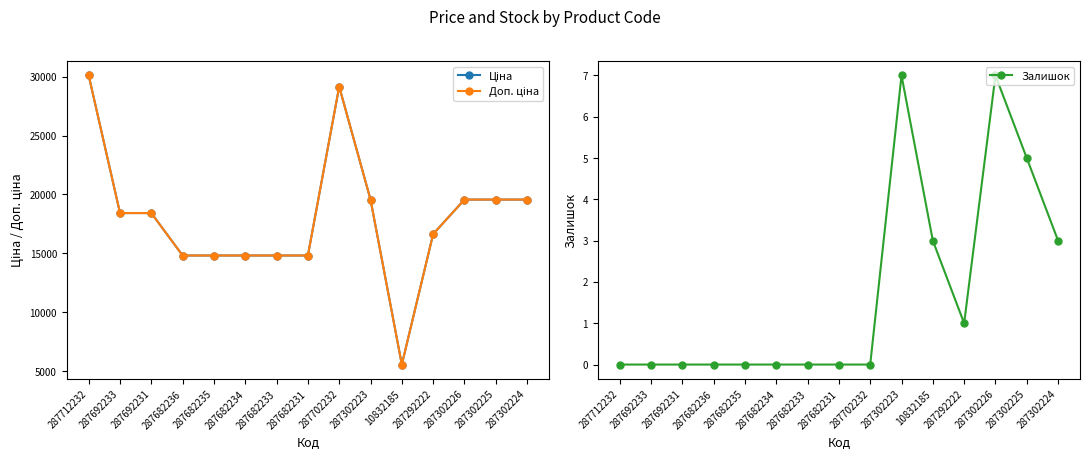

Where is the first local maximum for Доп. ціна?

287702232